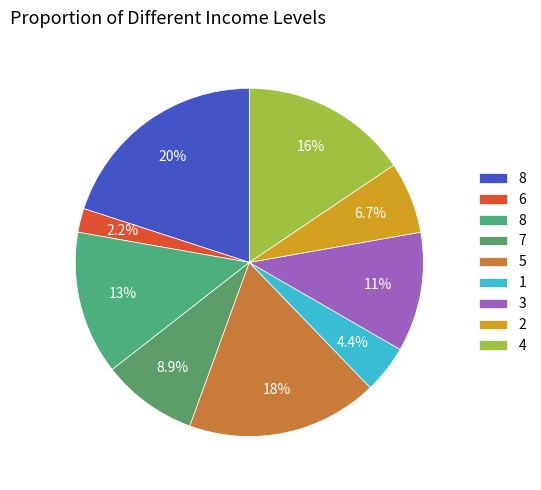

Count the number of slices in the pie.

9